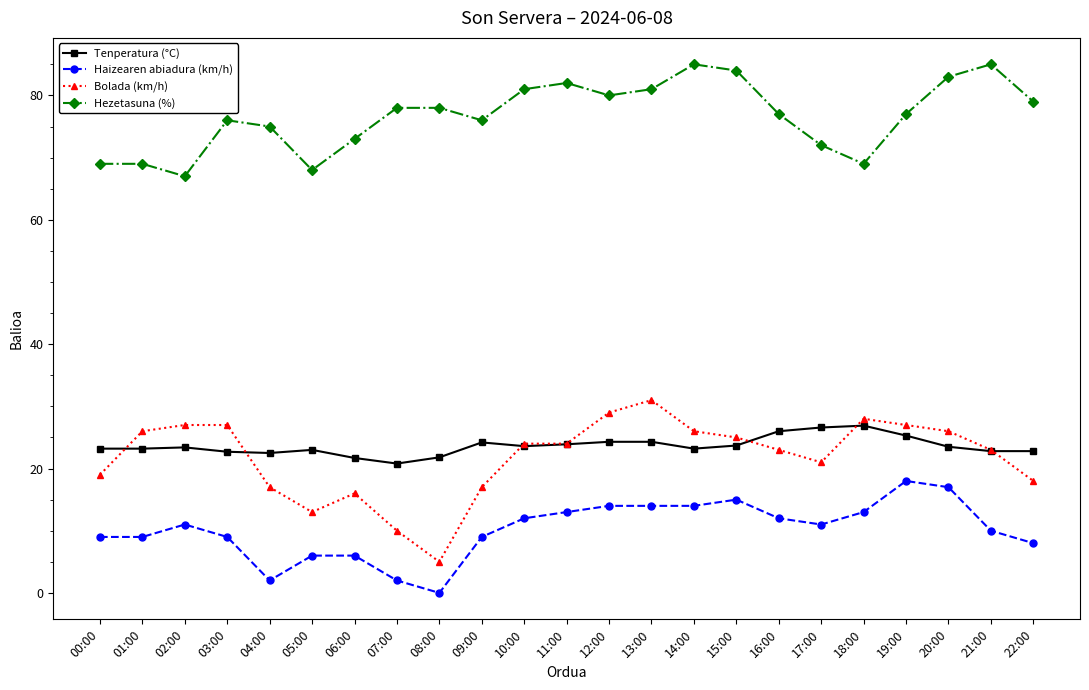

Which category has the lowest value in the Haizearen abiadura (km/h) series?

08:00